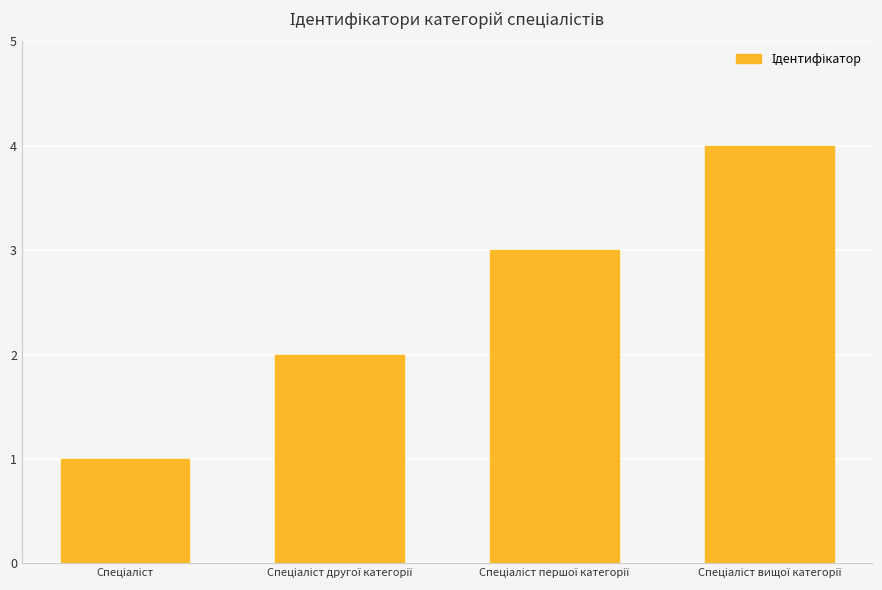

Does the chart contain any negative values?

No